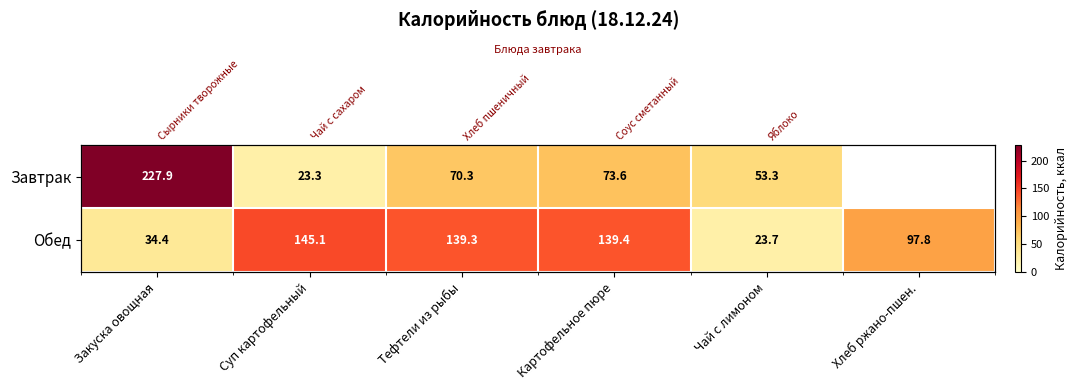

At Суп картофельный, list the series in order from smallest to largest.

Завтрак, Обед